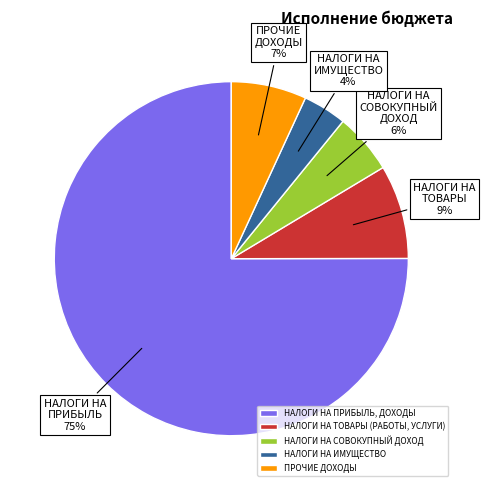

Which has a higher value, НАЛОГИ НА СОВОКУПНЫЙ ДОХОД or НАЛОГИ НА ИМУЩЕСТВО?

НАЛОГИ НА СОВОКУПНЫЙ ДОХОД